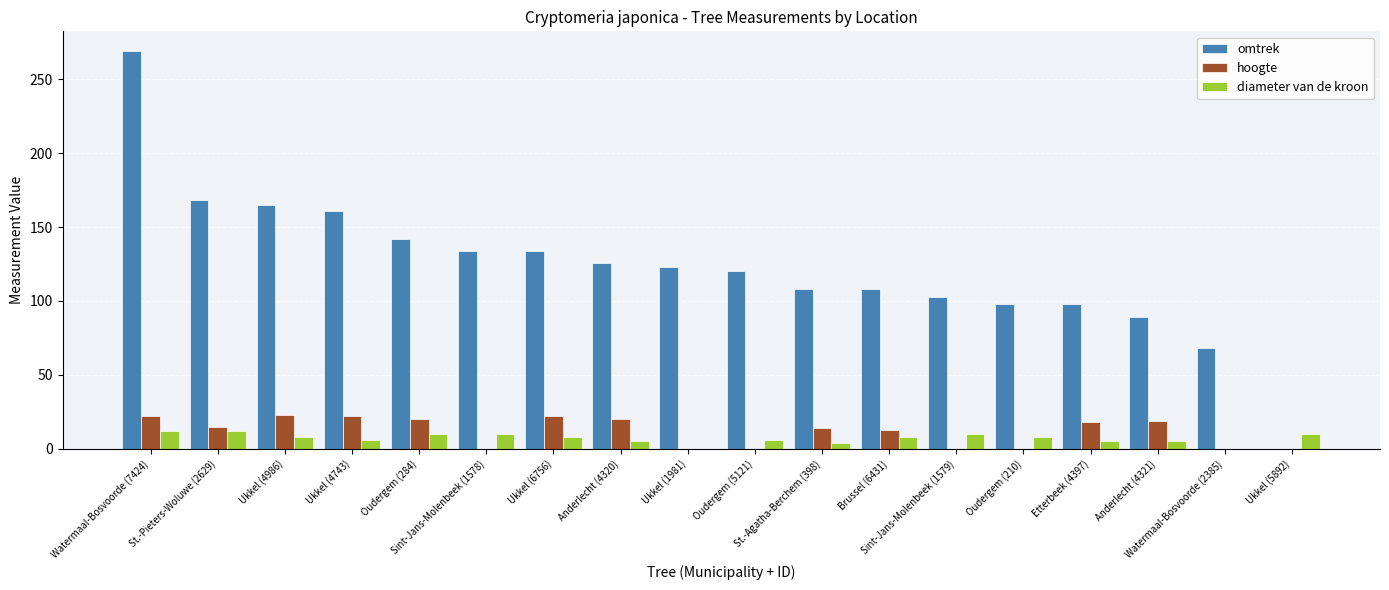

Is it true that hoogte equals 12 at Ukkel (4986)?

False